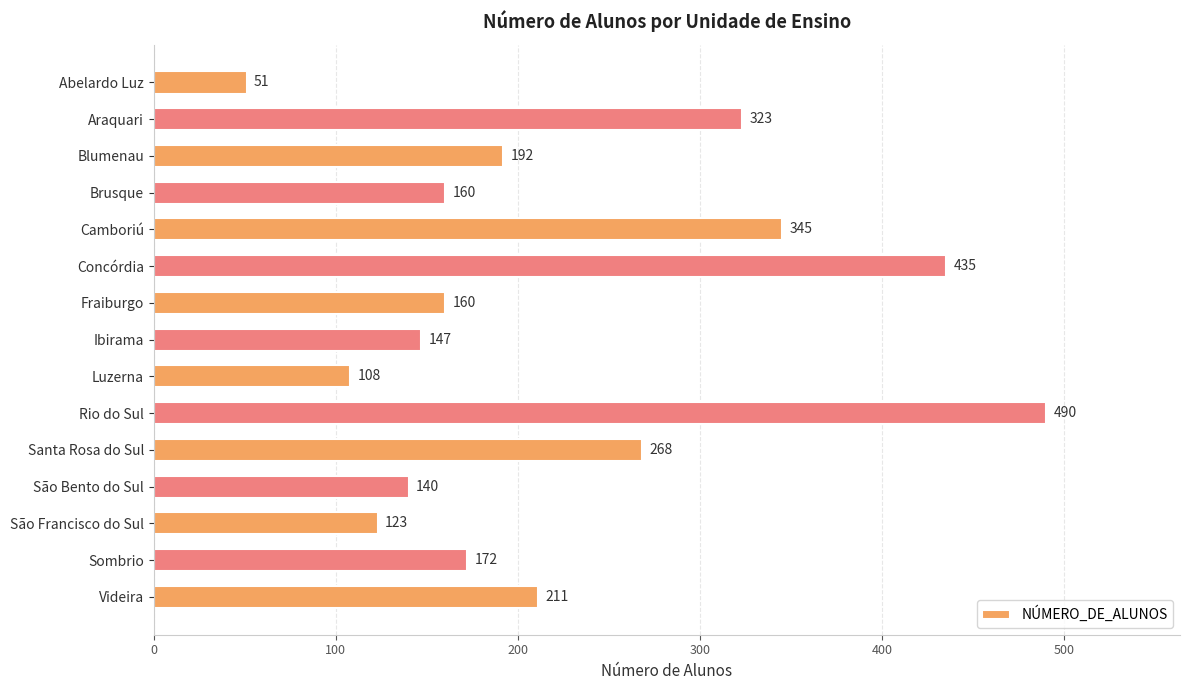

True or false: the data shows 140 at São Bento do Sul.

True